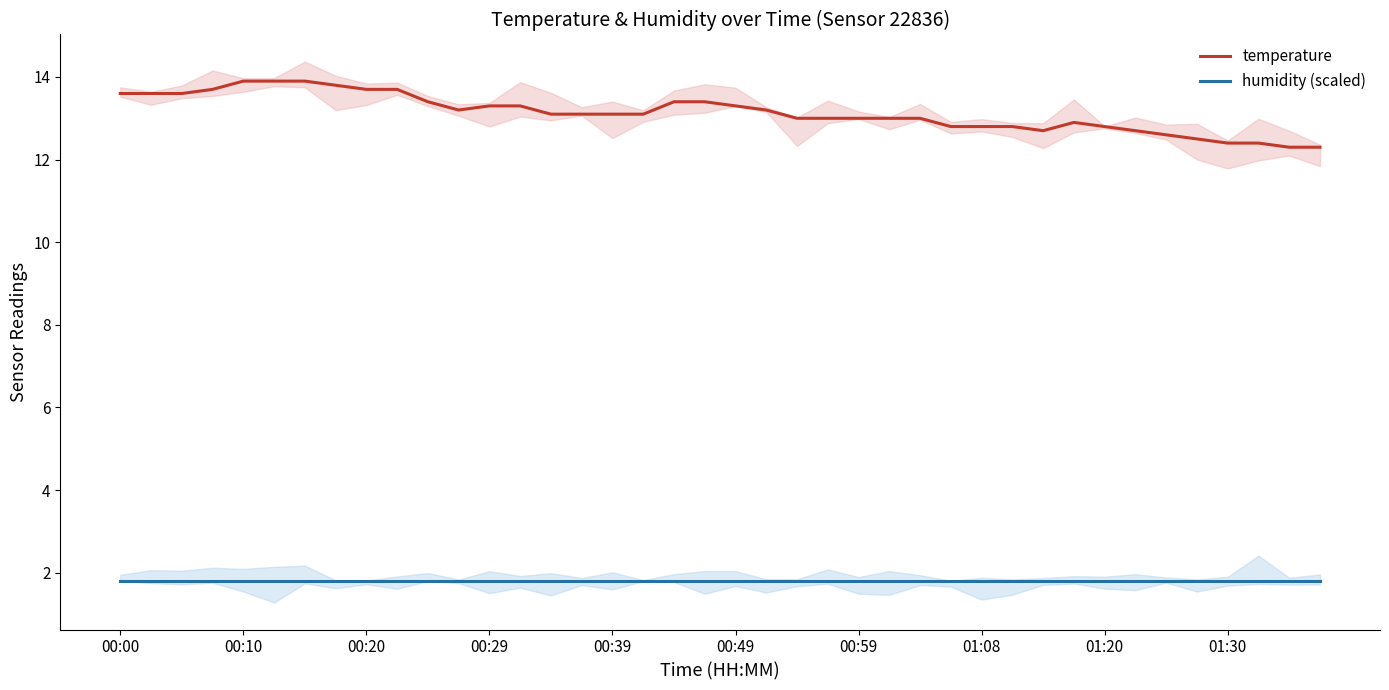

What is the sum of all temperature values?

525.3